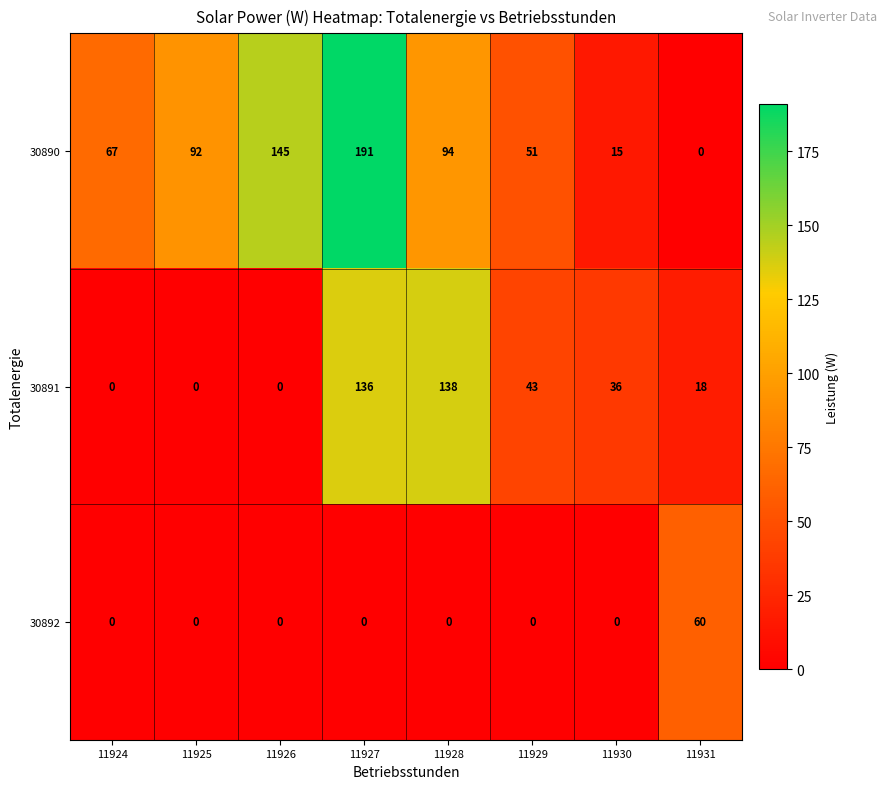

Reading left to right, list all the values displayed in this chart.

30890: 67	92	145	191	94	51	15	0
30891: 0	0	0	136	138	43	36	18
30892: 0	0	0	0	0	0	0	60